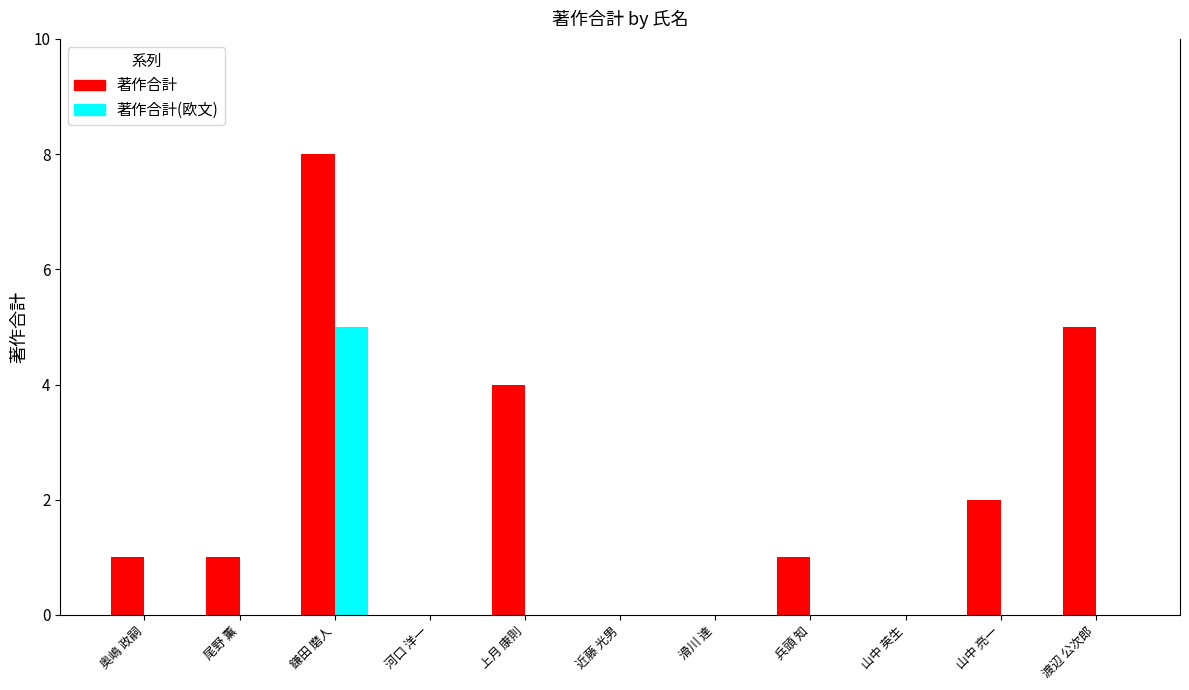

Reading left to right, list all the values displayed in this chart.

著作合計: 奥嶋 政嗣=1	尾野 薫=1	鎌田 磨人=8	河口 洋一=0	上月 康則=4	近藤 光男=0	滑川 達=0	兵頭 知=1	山中 英生=0	山中 亮一=2	渡辺 公次郎=5
著作合計(欧文): 奥嶋 政嗣=0	尾野 薫=0	鎌田 磨人=5	河口 洋一=0	上月 康則=0	近藤 光男=0	滑川 達=0	兵頭 知=0	山中 英生=0	山中 亮一=0	渡辺 公次郎=0